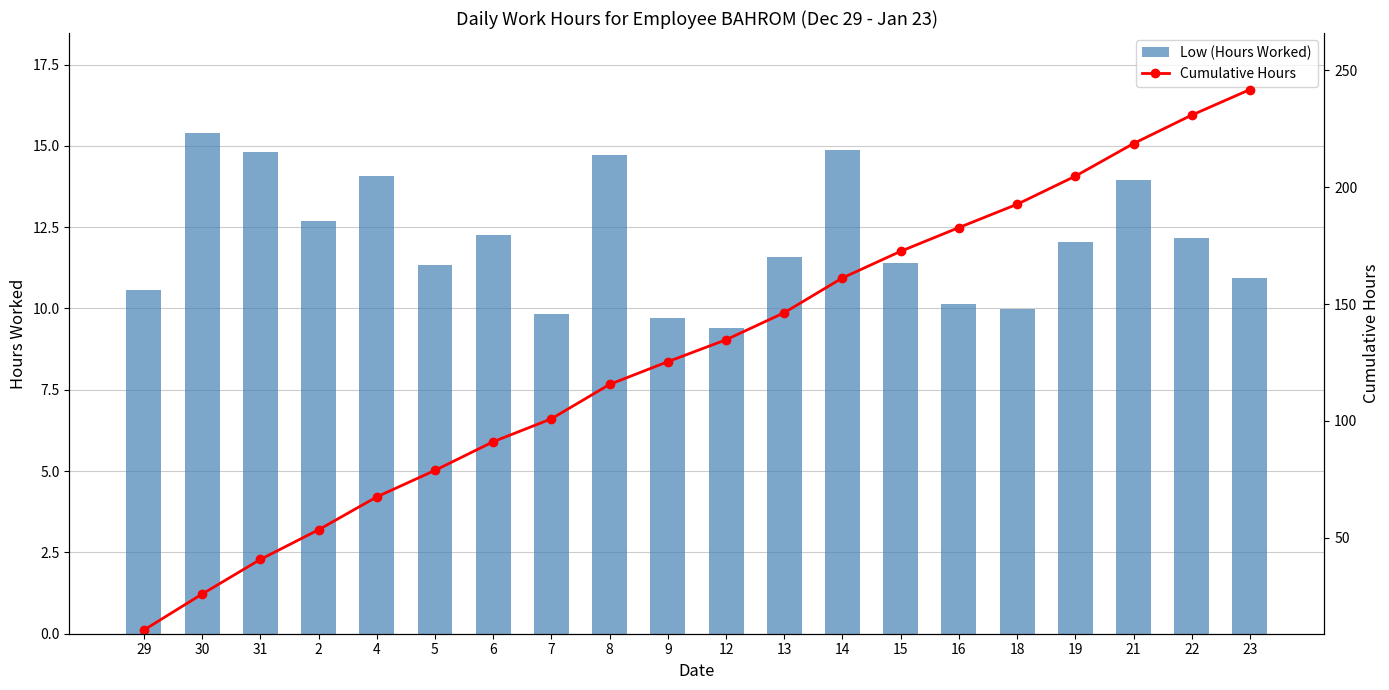

Reading left to right, extract all data points from this chart.

Low (Hours Worked): 10.6	15.4	14.8	12.7	14.1	11.3	12.2	9.8	14.7	9.7	9.4	11.6	14.9	11.4	10.1	10.0	12.0	13.9	12.2	10.9
Cumulative Hours: 10.6	26.0	40.8	53.5	67.5	78.9	91.1	100.9	115.6	125.4	134.7	146.3	161.2	172.6	182.7	192.7	204.7	218.7	230.8	241.8